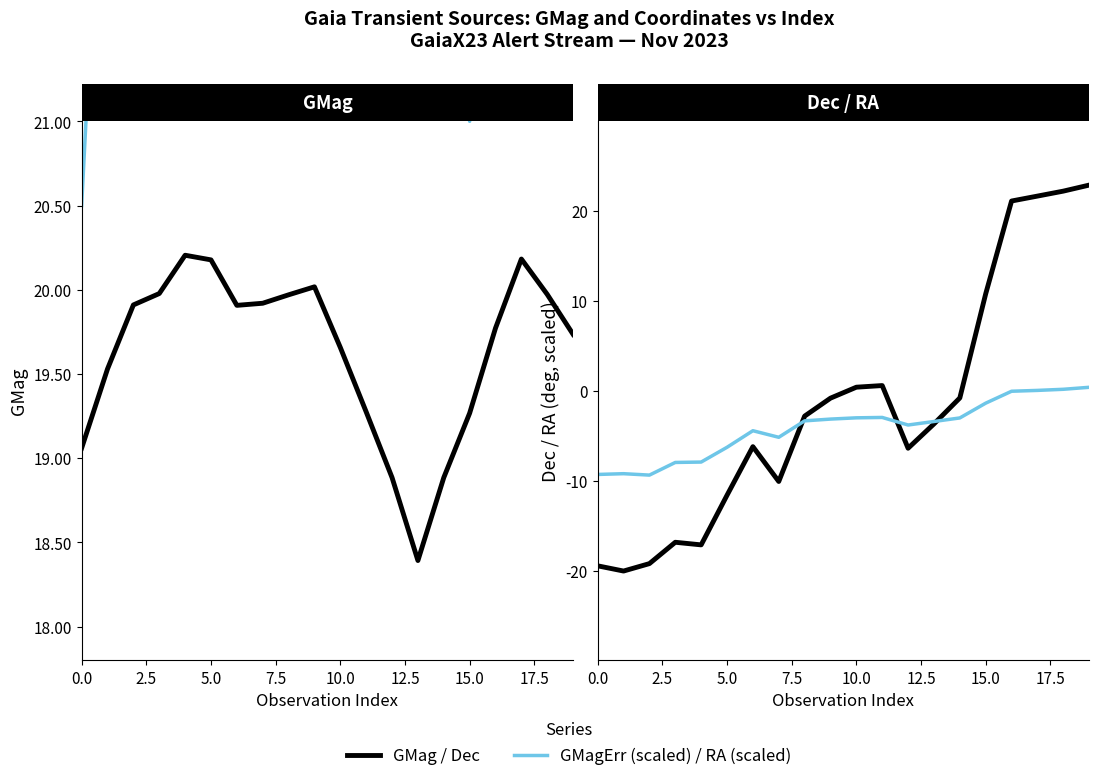

At how many categories does at least one series exceed 18?

20